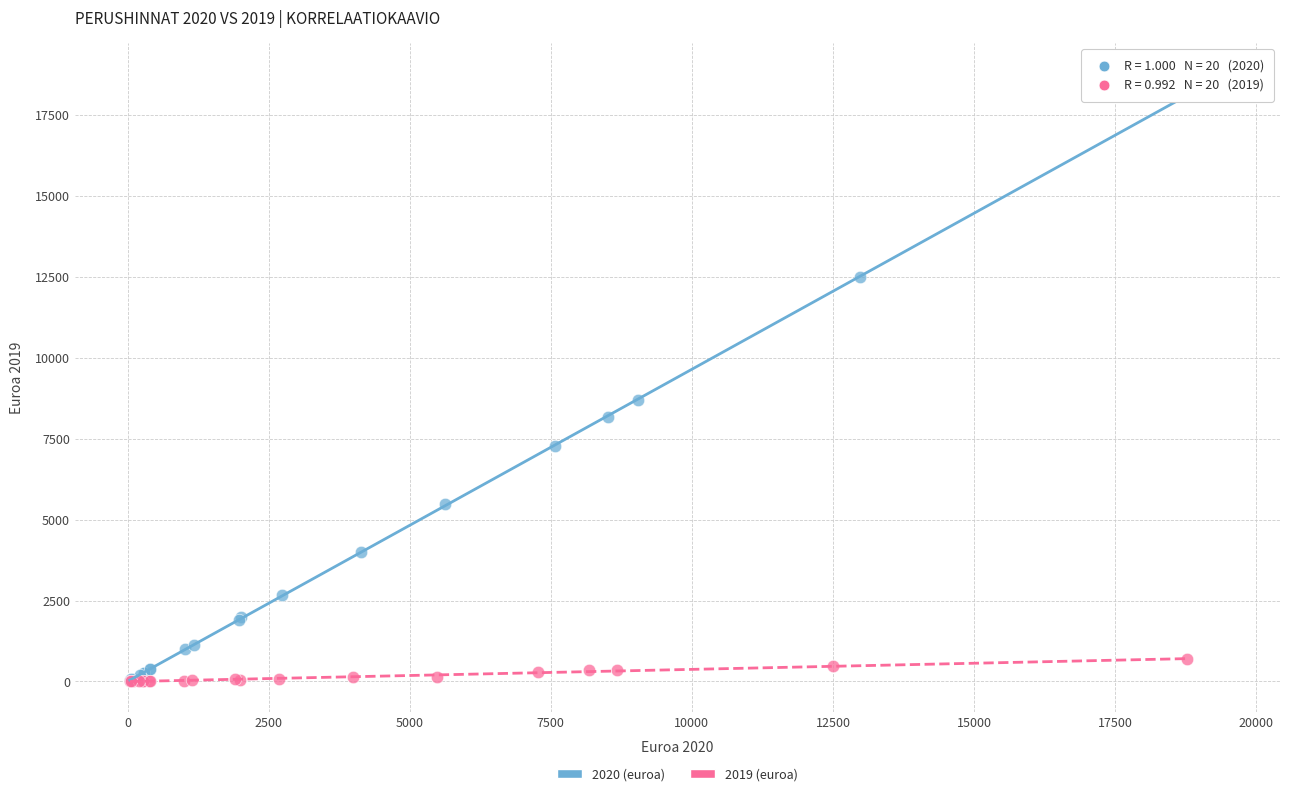

Which series has the widest spread of Y values?

2020 (euroa)